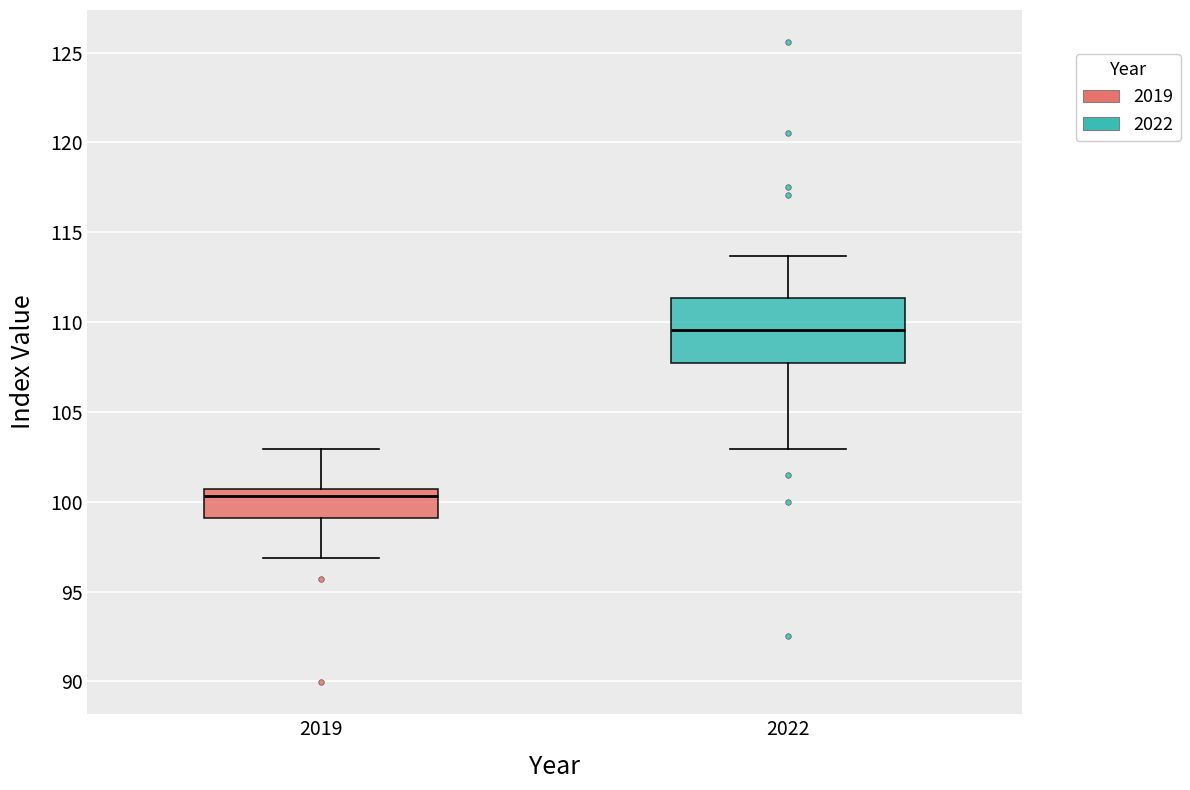

Where is the lower edge of the box at x = 2019 on the y-axis? The values are not printed on the chart, so give them approximately, as read against the axis.

99.0